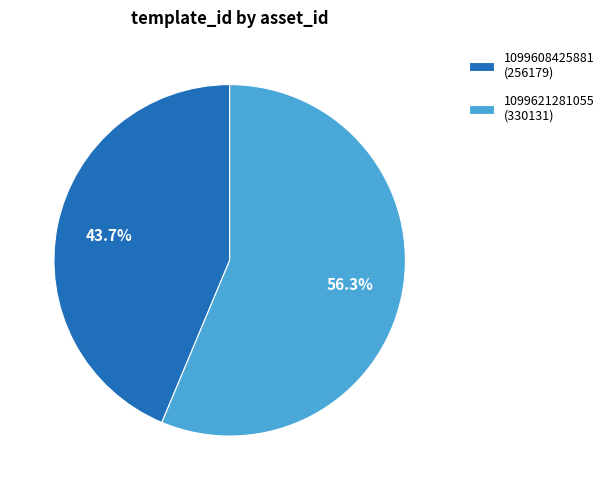

The 1099621281055 slice represents 51% of the pie. True or false?

False